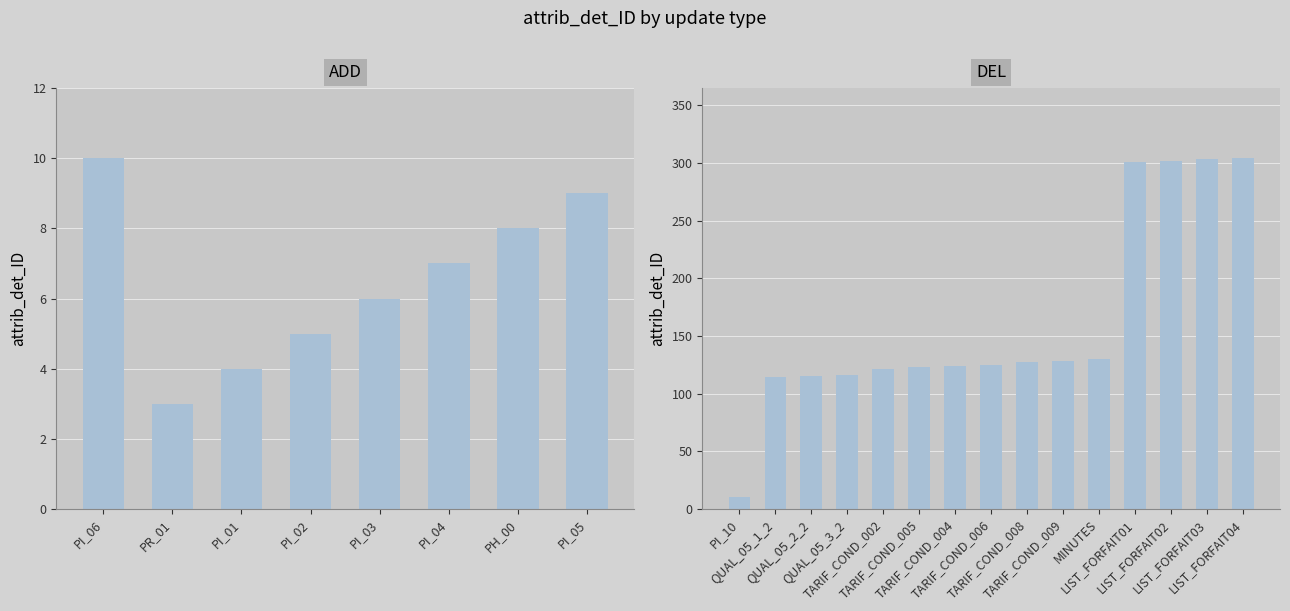

How many values exceed 7?

3